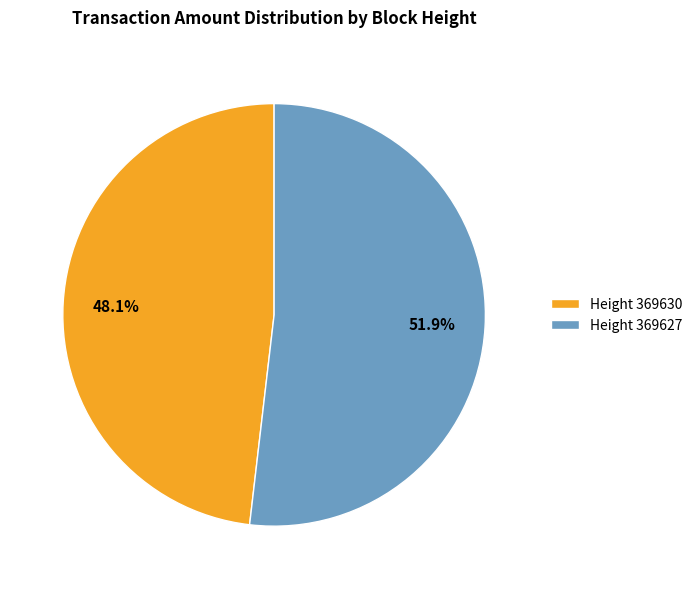

What is the ratio of the value at Height 369627 to the value at Height 369630?

1.1